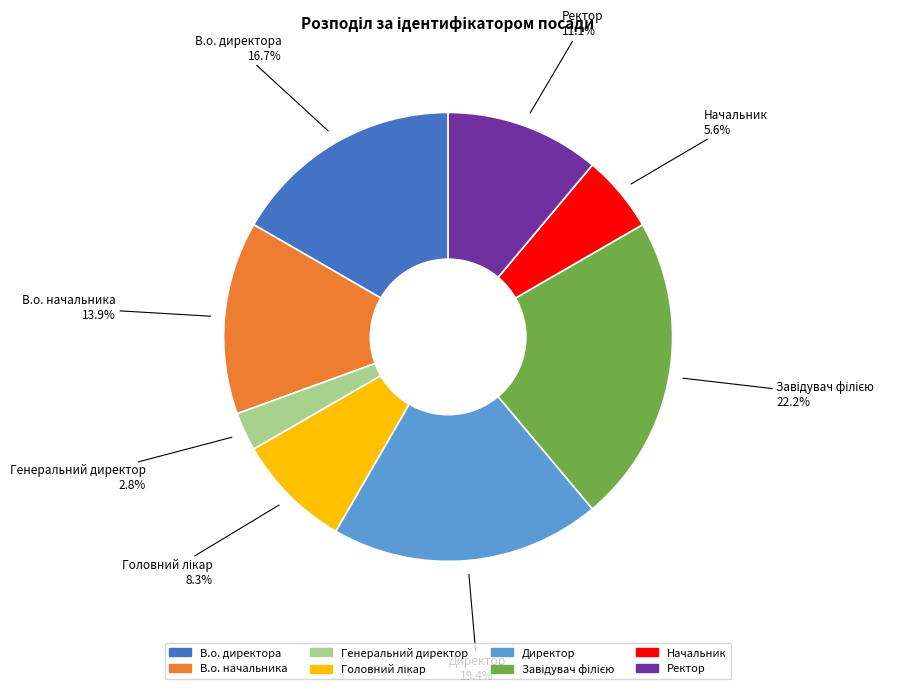

Which has a higher value, Ректор or Генеральний директор?

Ректор